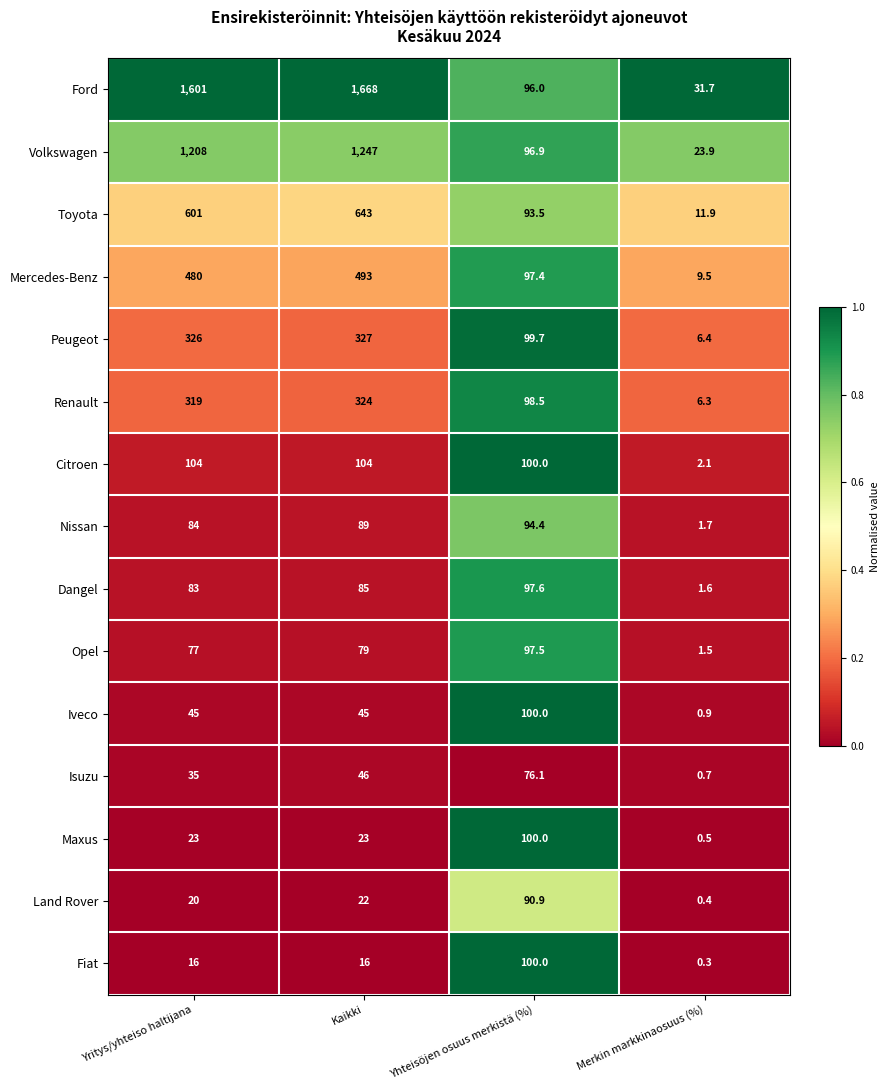

True or false: Toyota has a value of 7.6 at Merkin markkinaosuus (%).

False